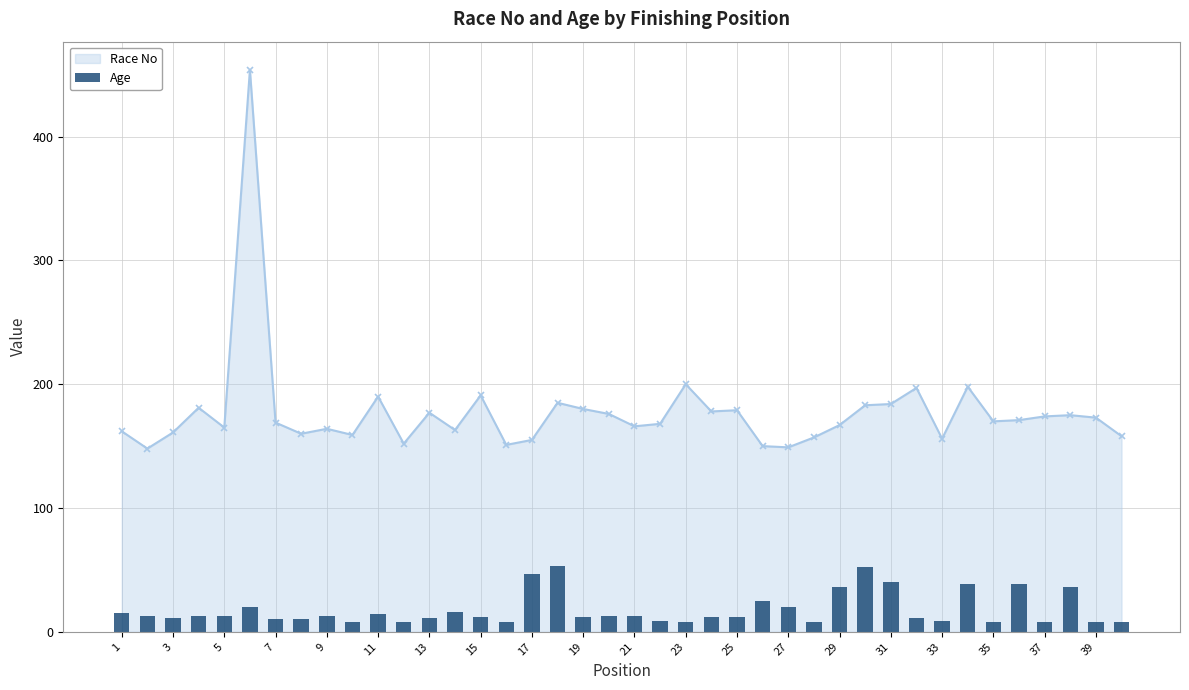

What is the value of the 14th bar from the left?

16